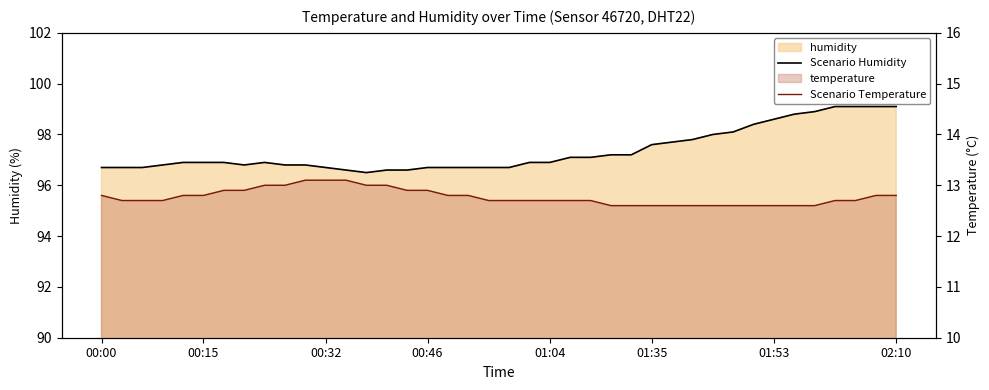

True or false: Scenario Humidity and Scenario Temperature cross at least once.

False